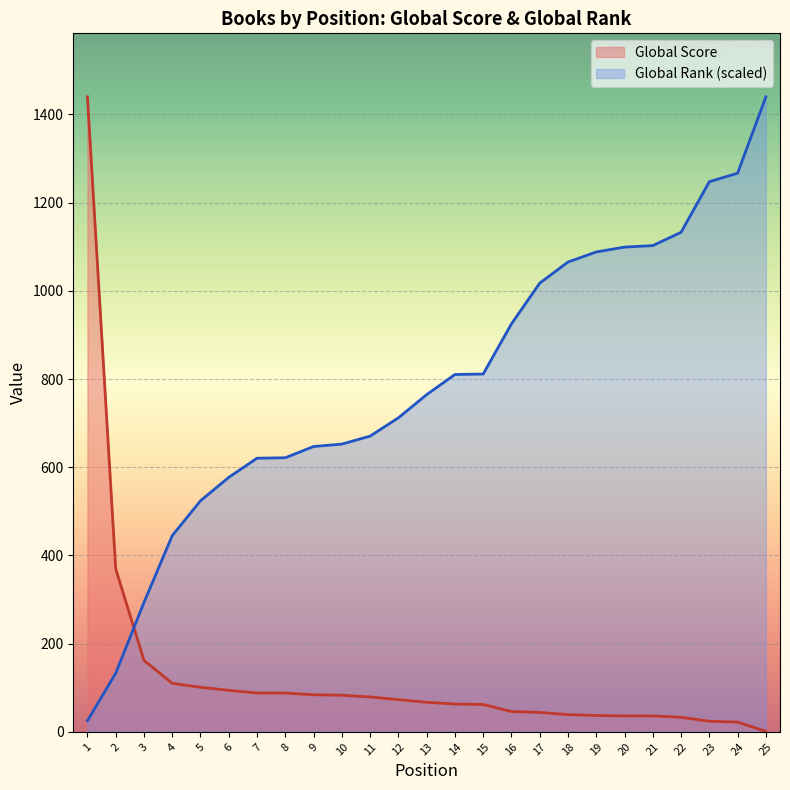

At which category does the chart reach its minimum across all series?

25